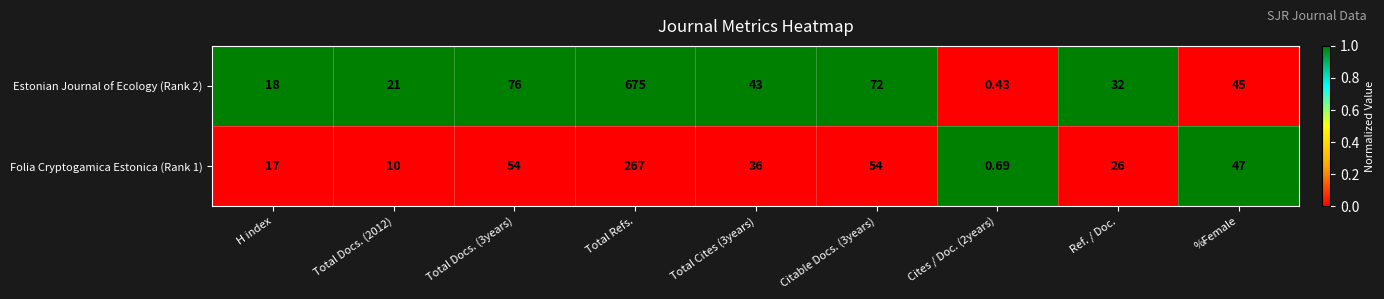

What is the maximum value shown in the chart?

675.0